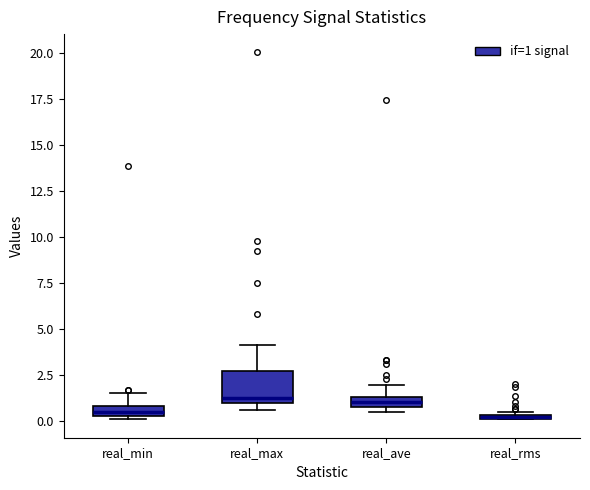

Where is the upper edge of the box for real_min on the y-axis? The values are not printed on the chart, so give them approximately, as read against the axis.

1.0